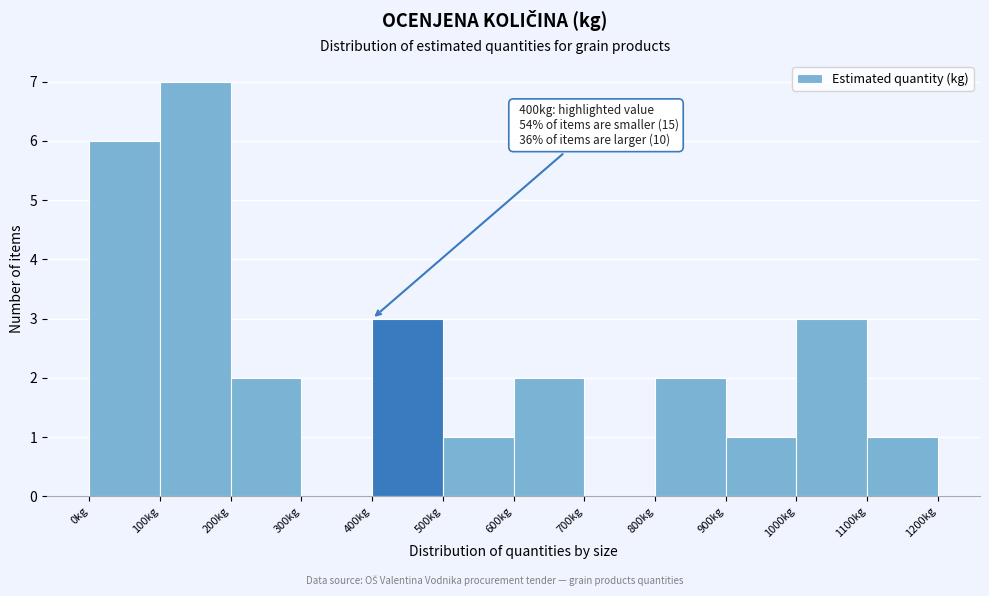

Over which range of the x-axis is the bar tallest?

100 to 200